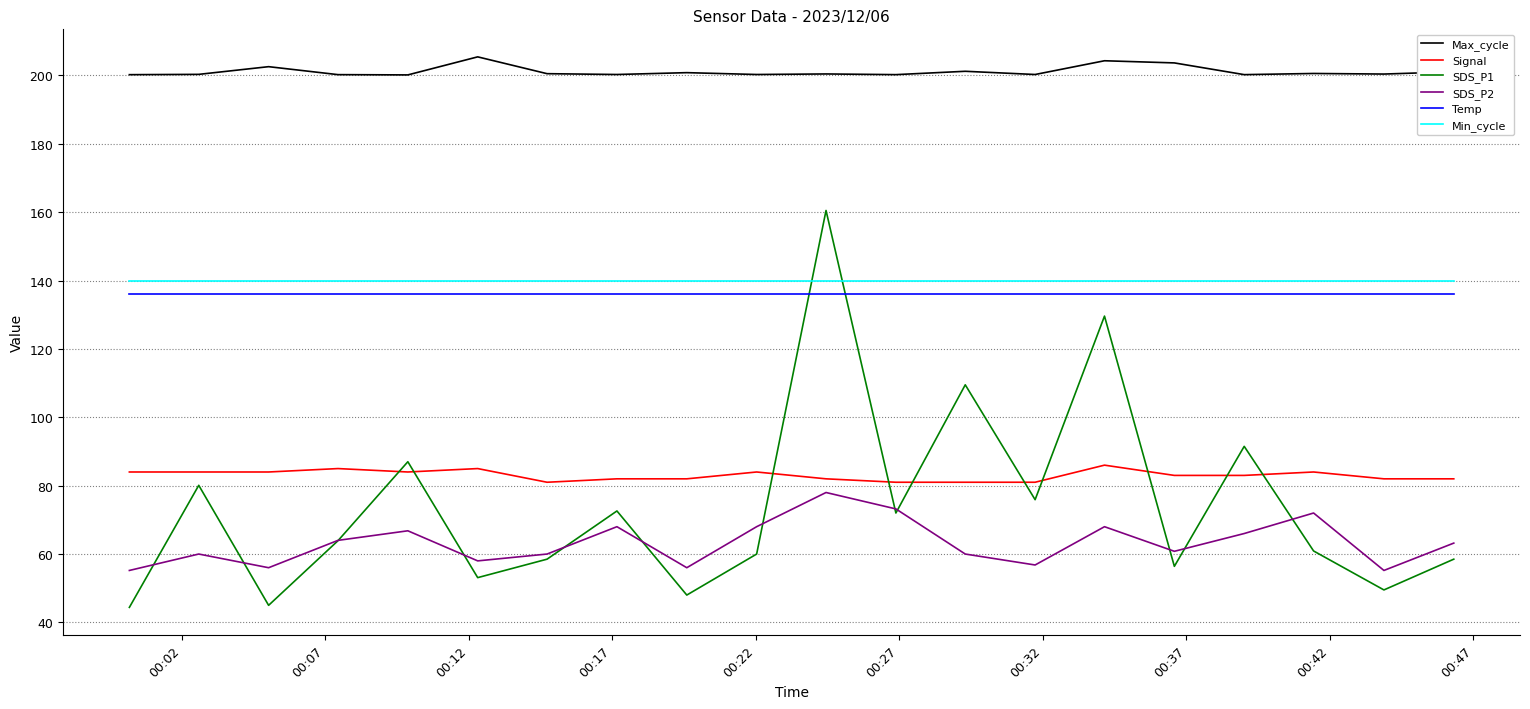

At how many categories does at least one series exceed 163?

20